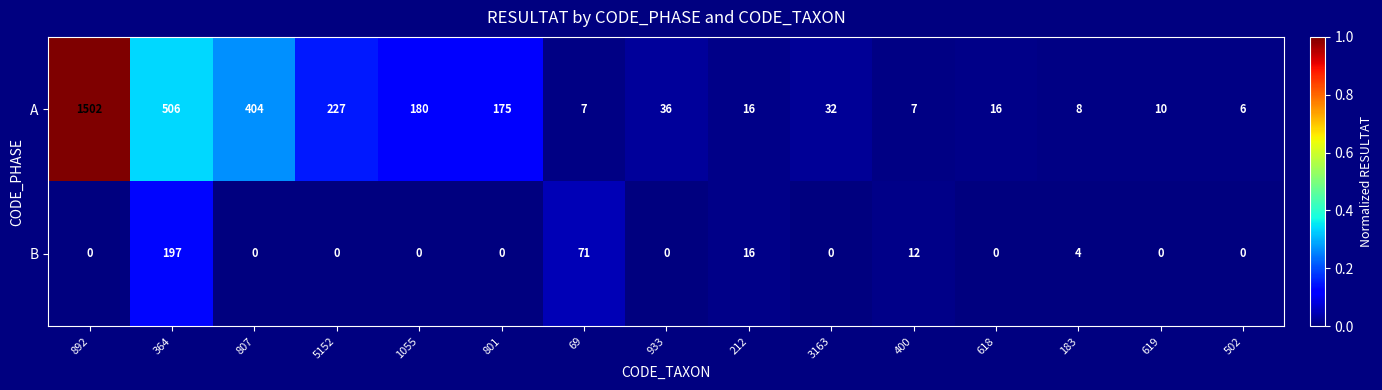

Where is B nearest to the value 98?

69